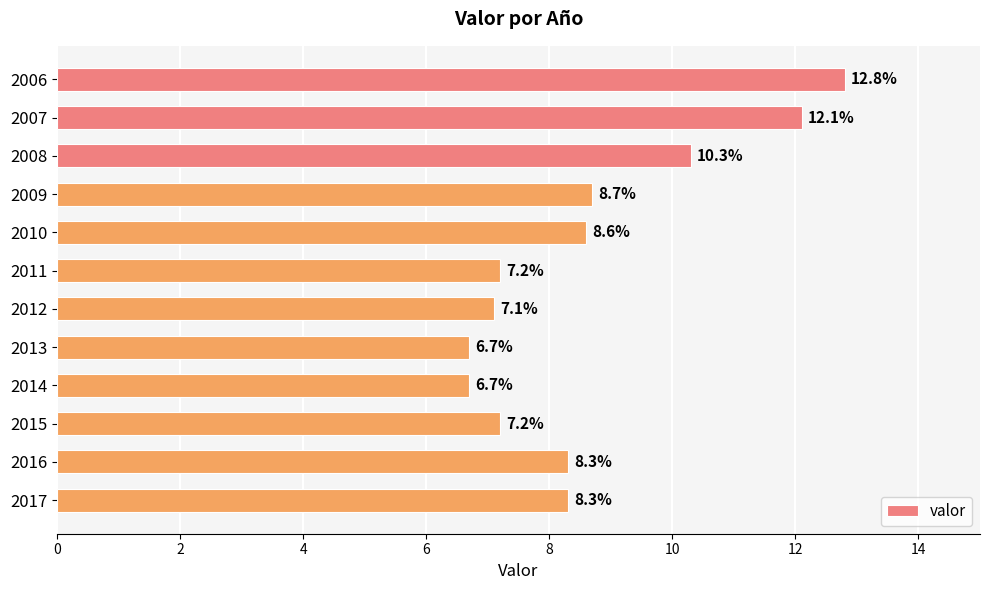

What is the ratio of the value at 2010 to the value at 2016?

1.0